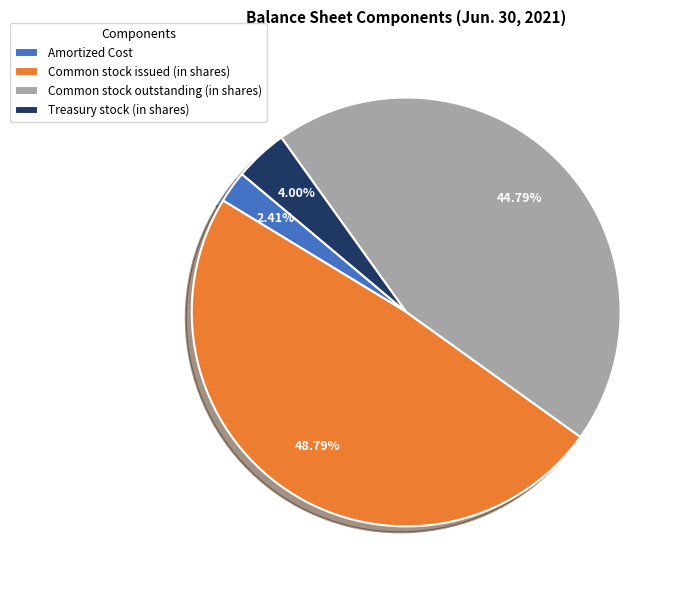

What is the largest slice in the pie chart?

Common stock issued (in shares)